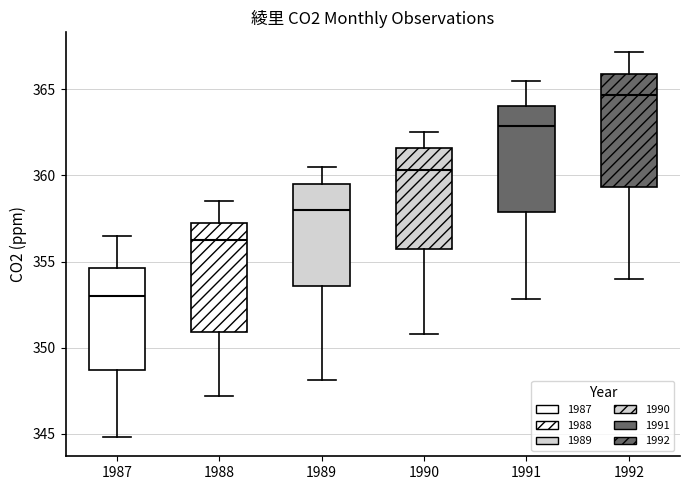

Where is the upper edge of the box at x = 1987 on the y-axis? The values are not printed on the chart, so give them approximately, as read against the axis.

354.5